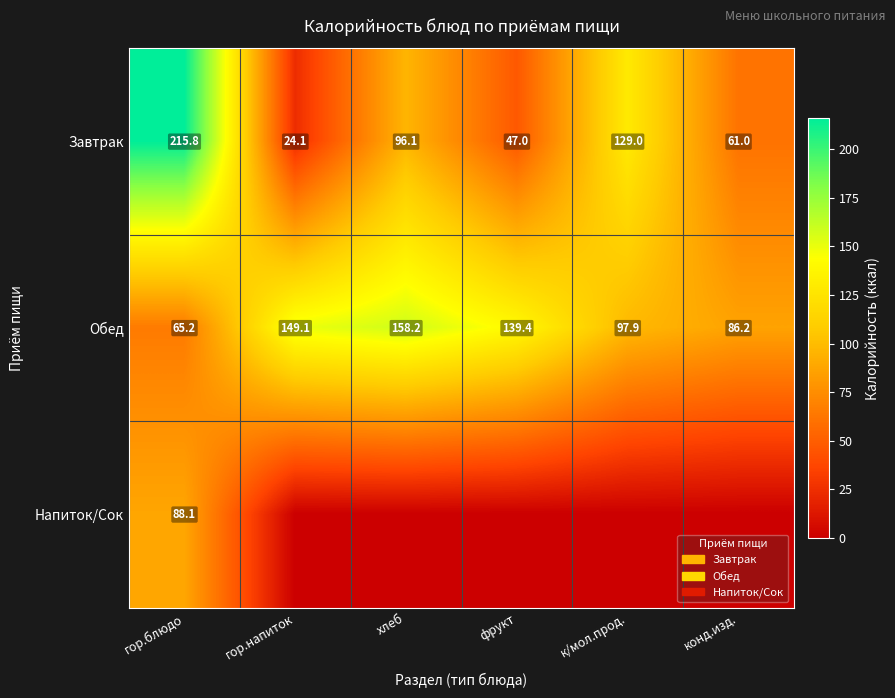

Between хлеб and гор.блюдо, which is larger?

гор.блюдо